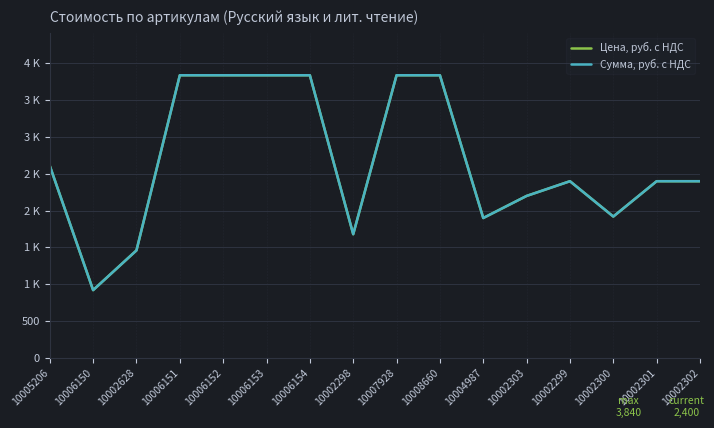

Is this an area chart (filled region under the line)?

No